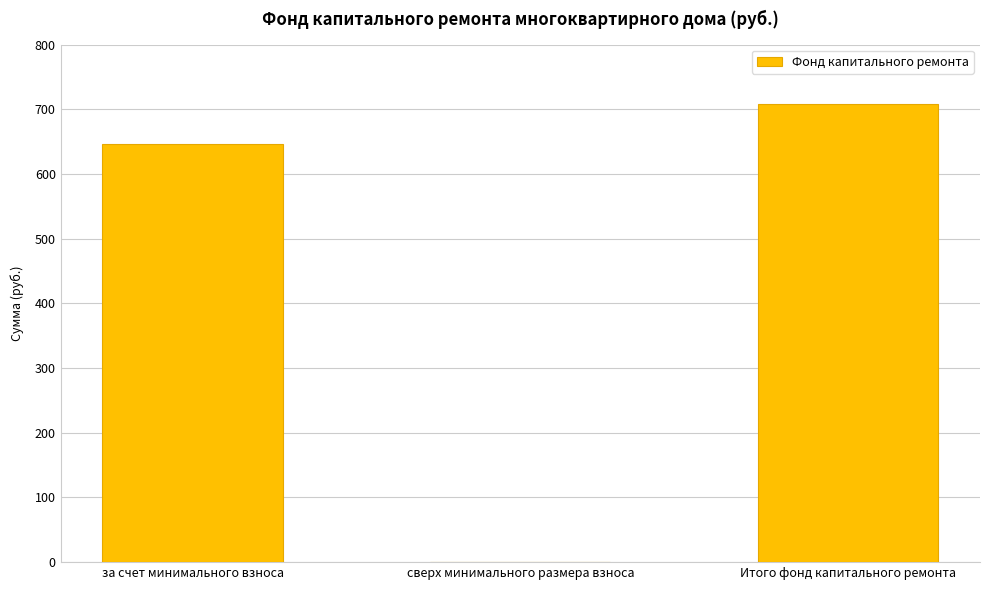

At which label is the value closest to 353?

за счет минимального взноса